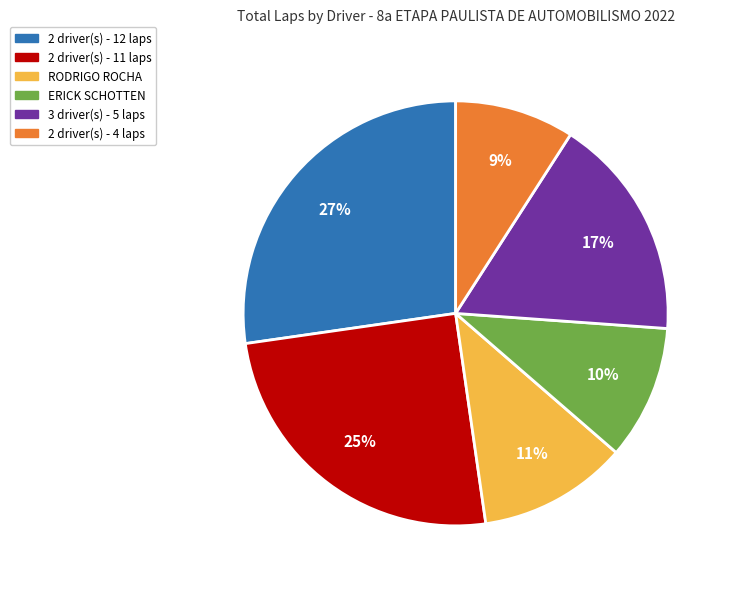

Is there any slice that represents more than half of the pie?

No